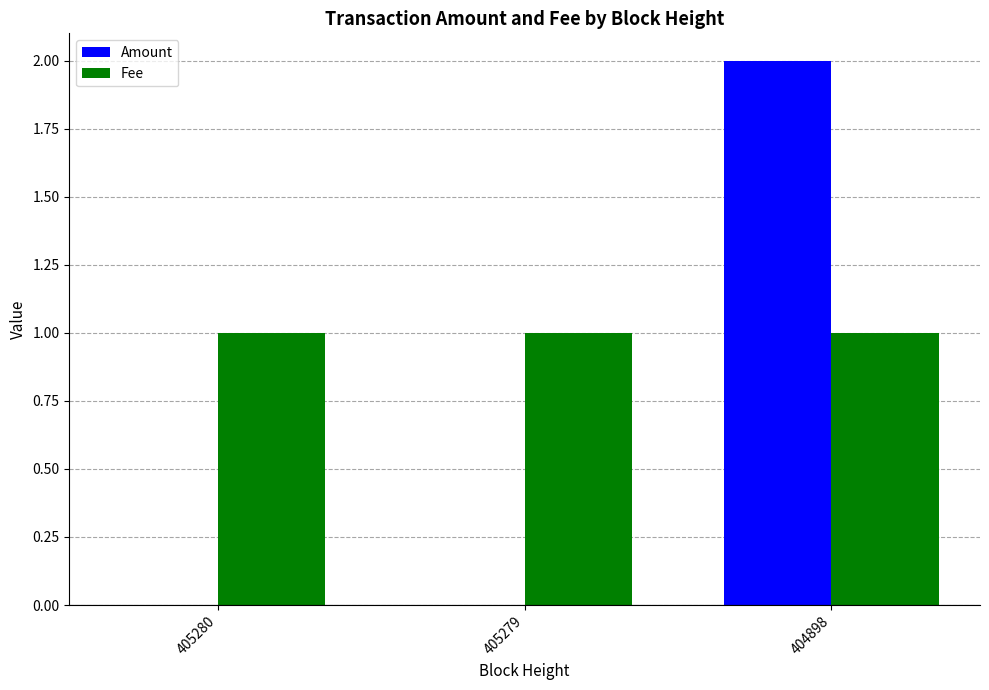

What is the total value across all series at 405279?

1